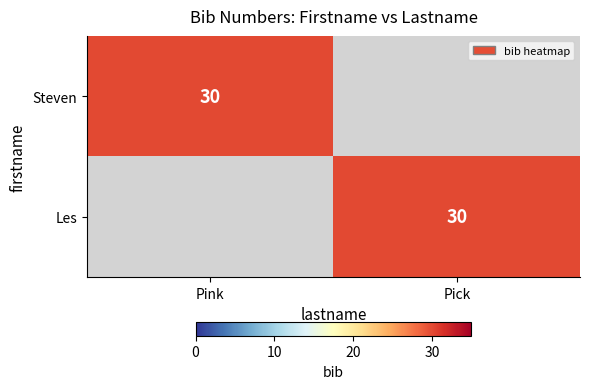

At how many categories does at least one series exceed 1?

2